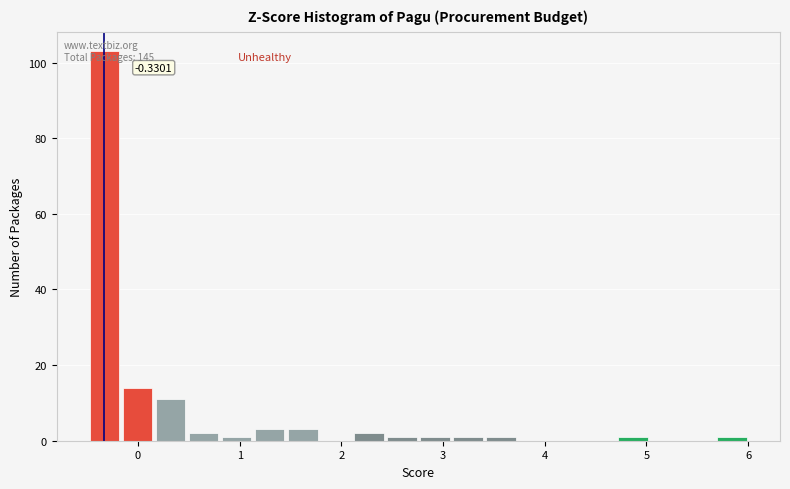

Around what value on the x-axis is the tallest bar? Give the approximate position of its centre, as read against the axis.

-0.3